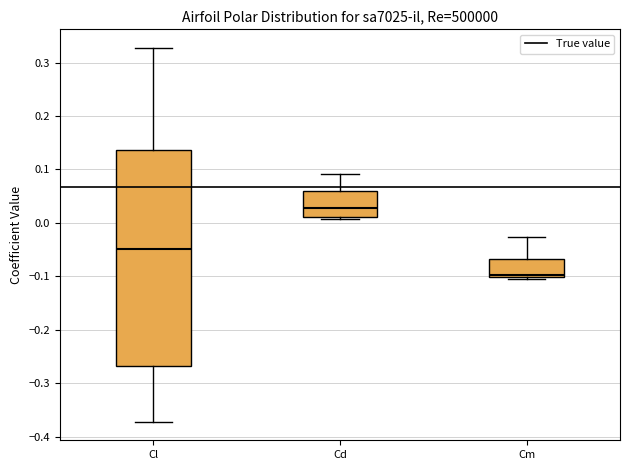

Which box has the lowest median line?

Cm